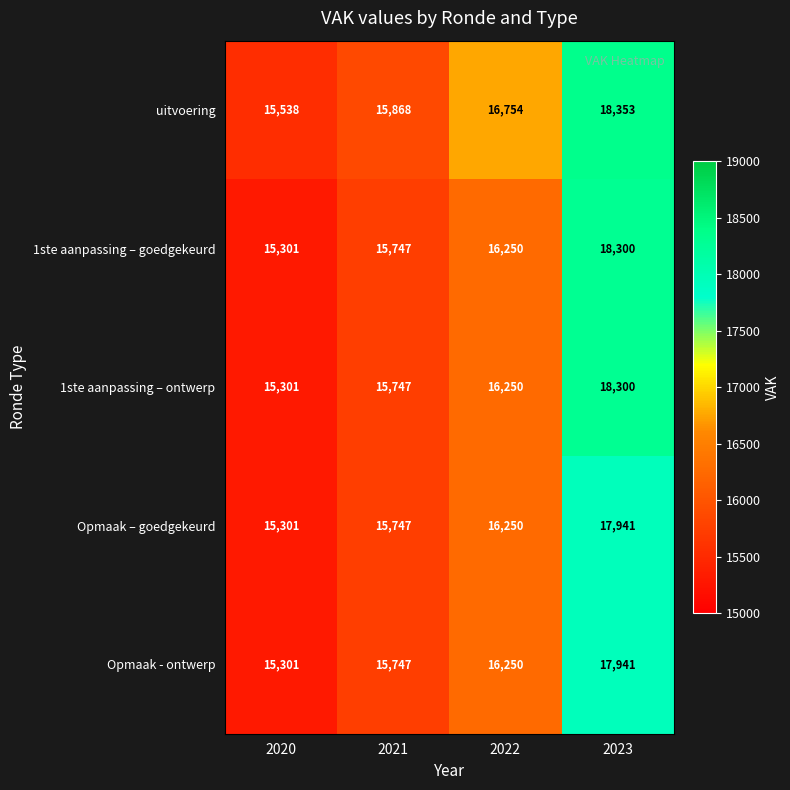

At which label is uitvoering closest to 16945?

2022